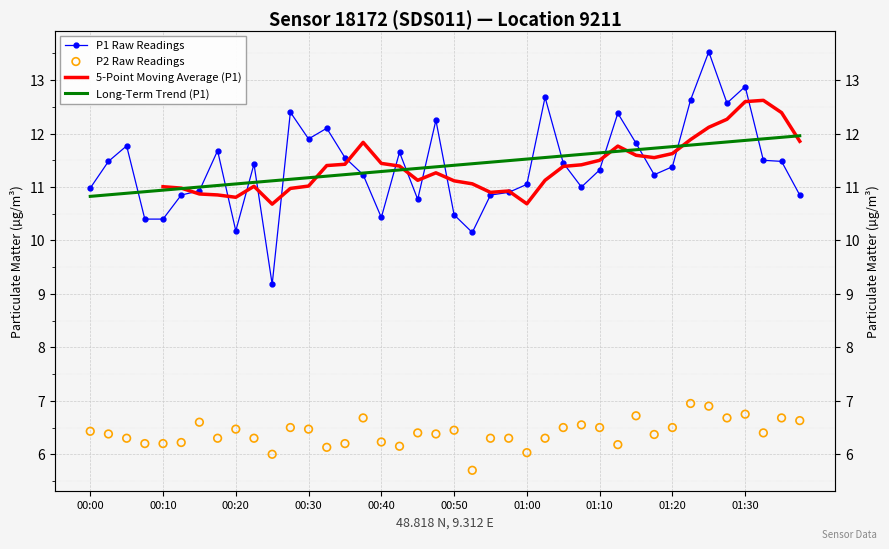

Which series has the largest total across all categories?

P1